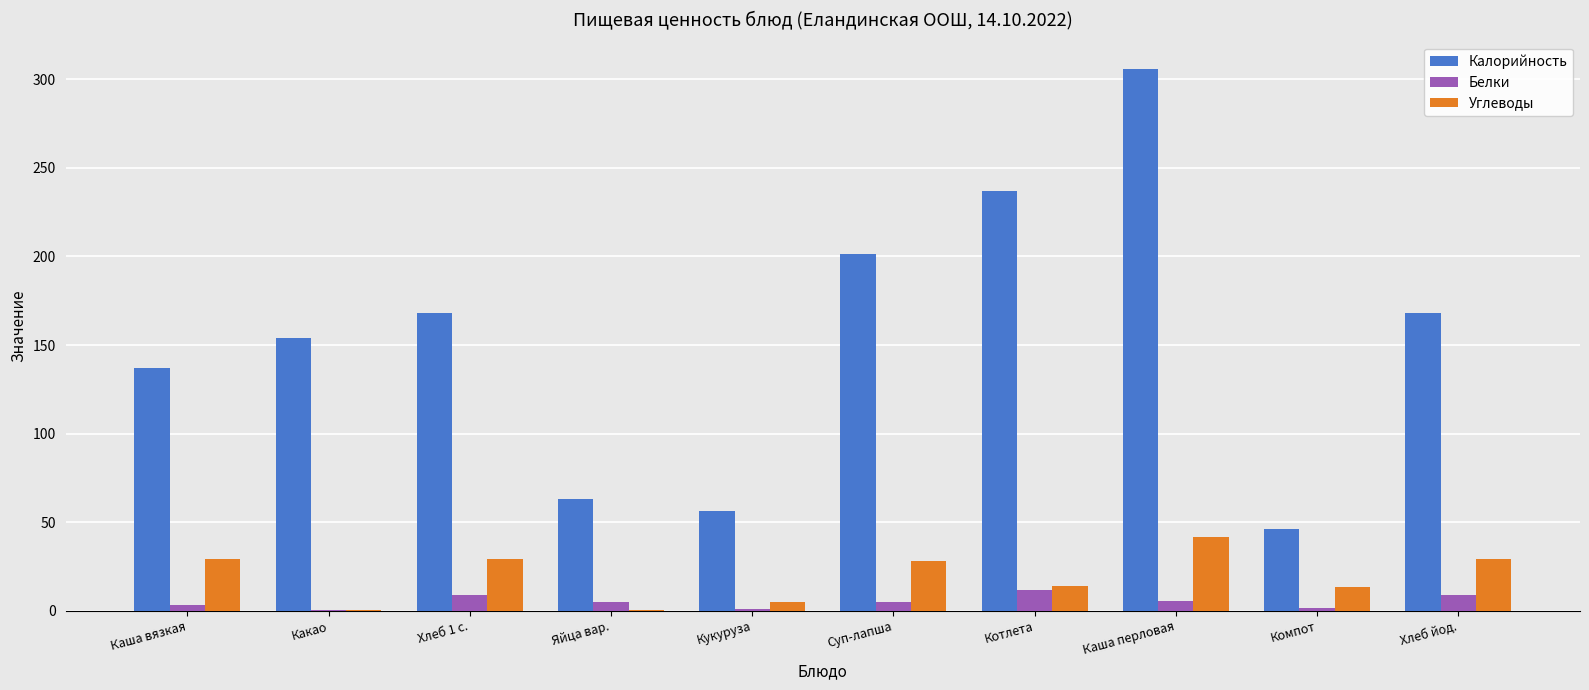

The value of Белки at Хлеб 1 с. is 8.8. True or false?

True